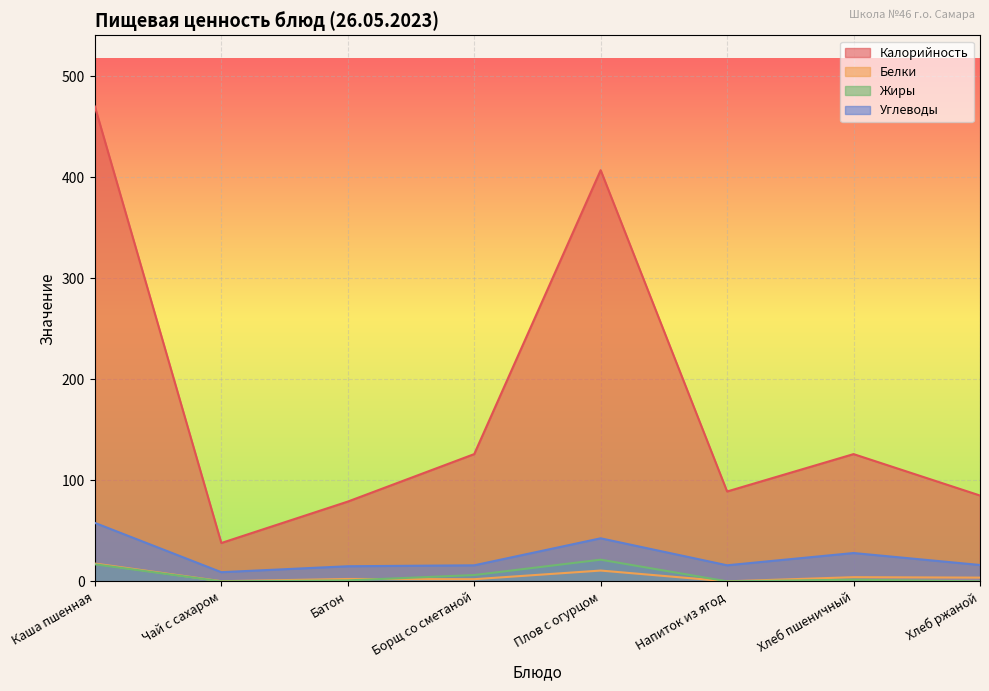

The value of Белки at Хлеб ржаной is 3.8. True or false?

True